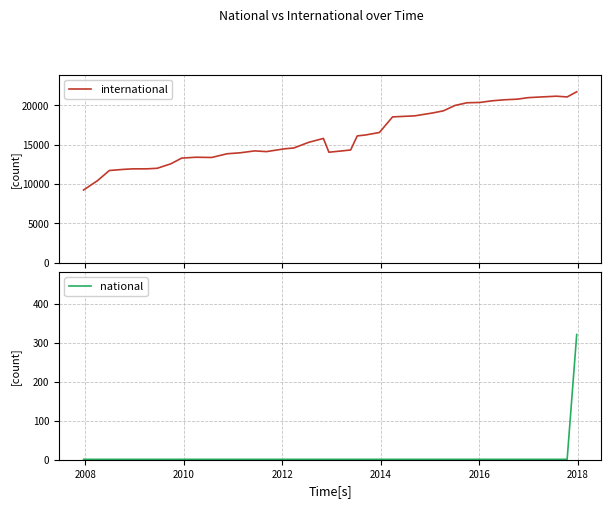

What is the lowest value of the international series?

9229